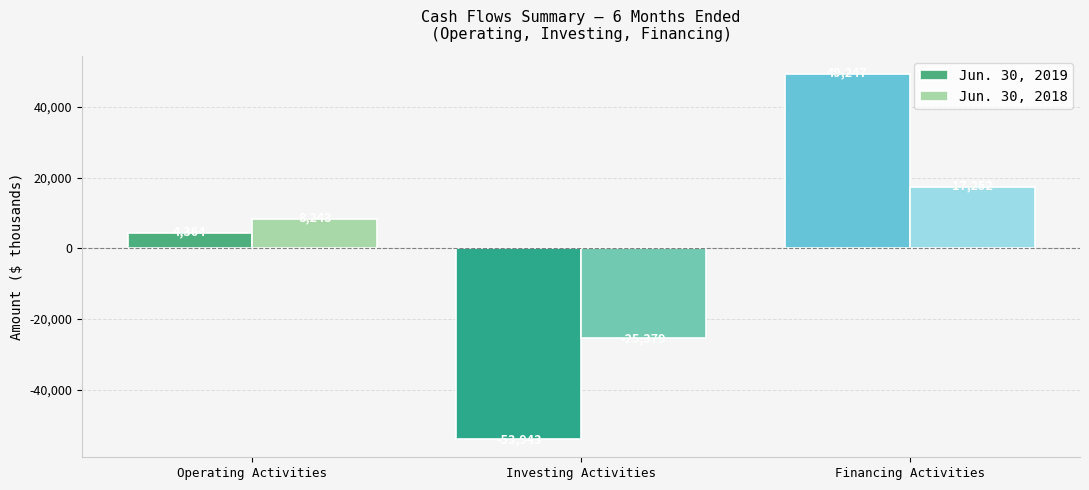

Where is Jun. 30, 2018 nearest to the value -4063?

Operating Activities